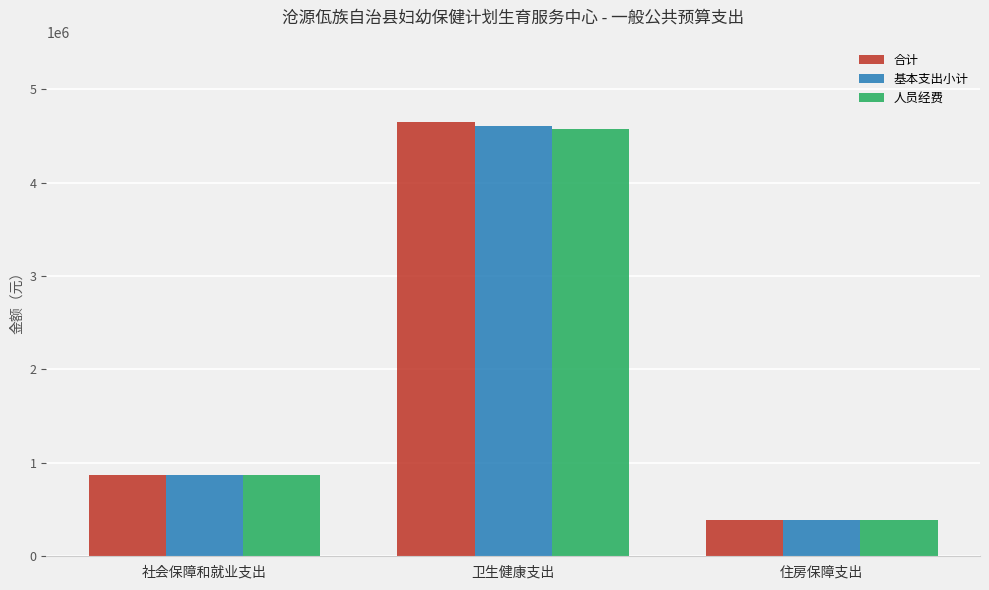

True or false: 人员经费 has a value of 393533.7 at 住房保障支出.

True